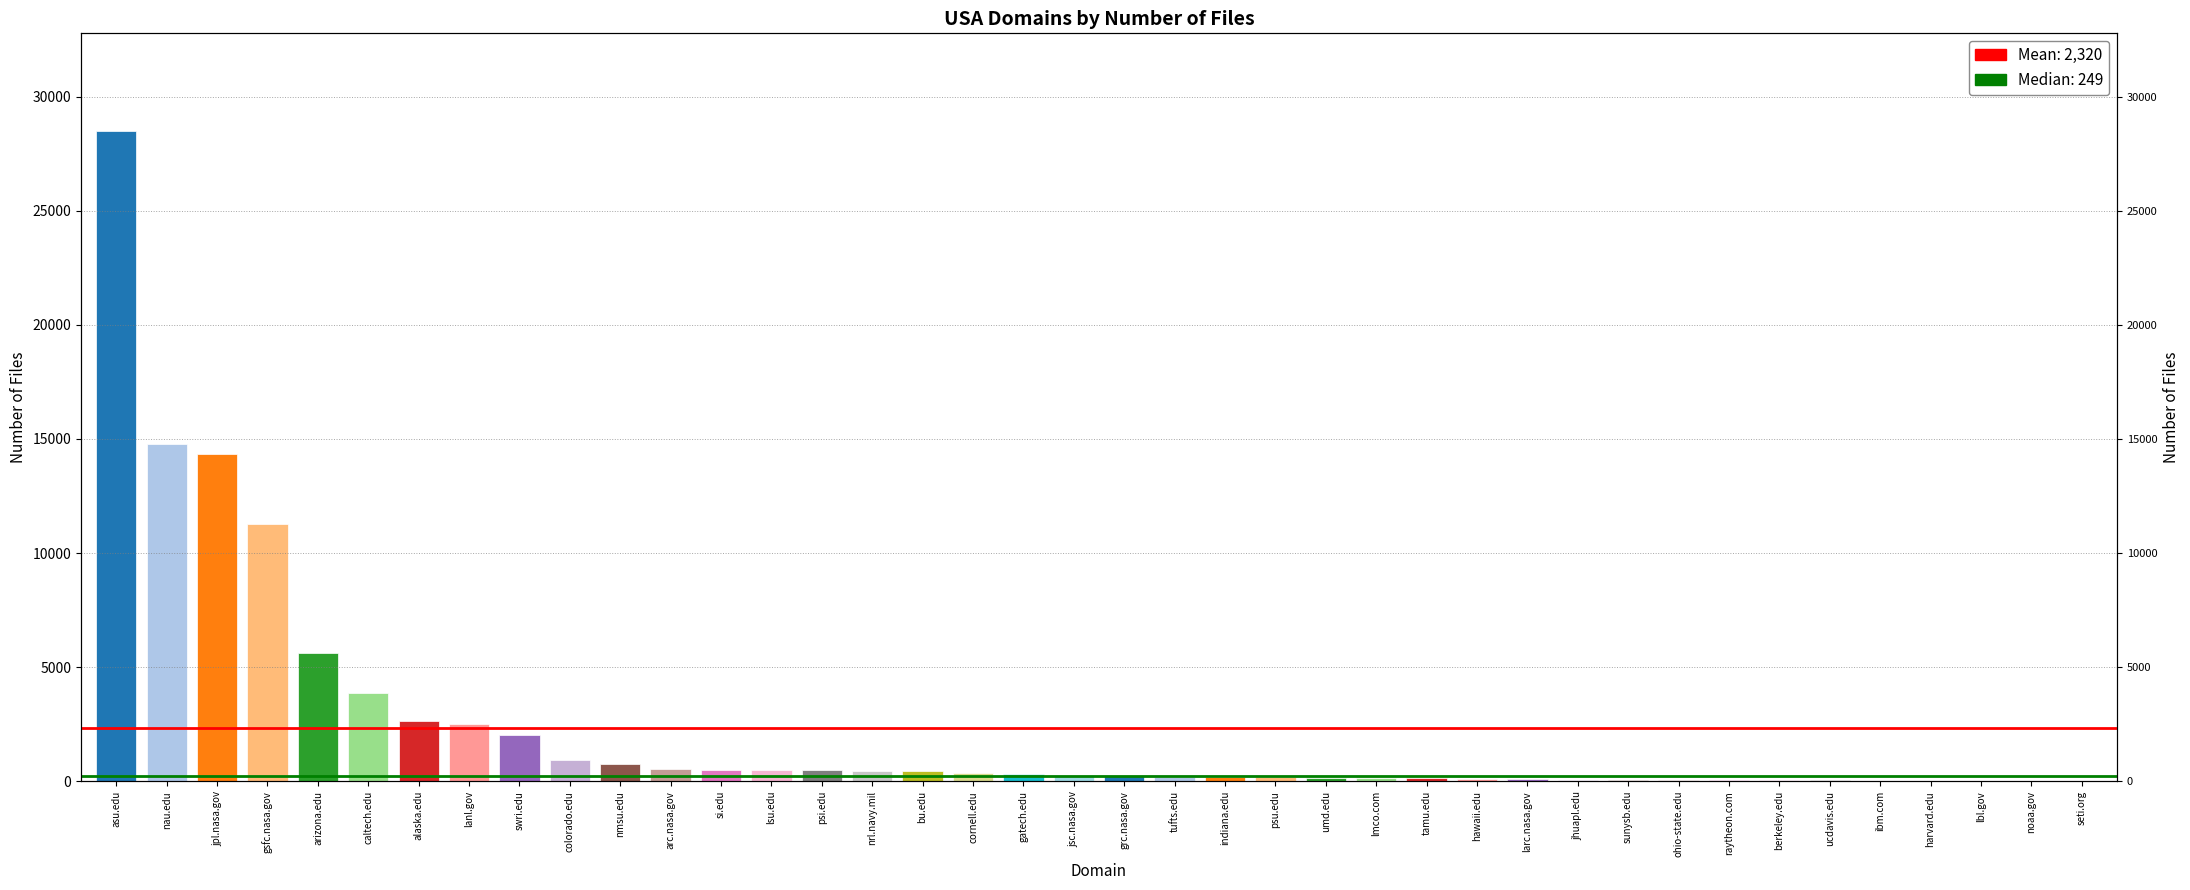

What is the minimum value shown in the chart?

1